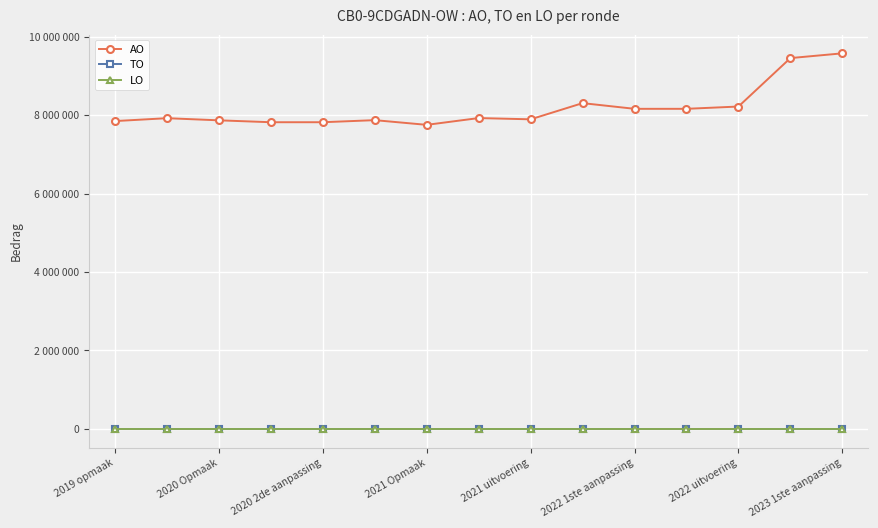

Is this an area chart (filled region under the line)?

No